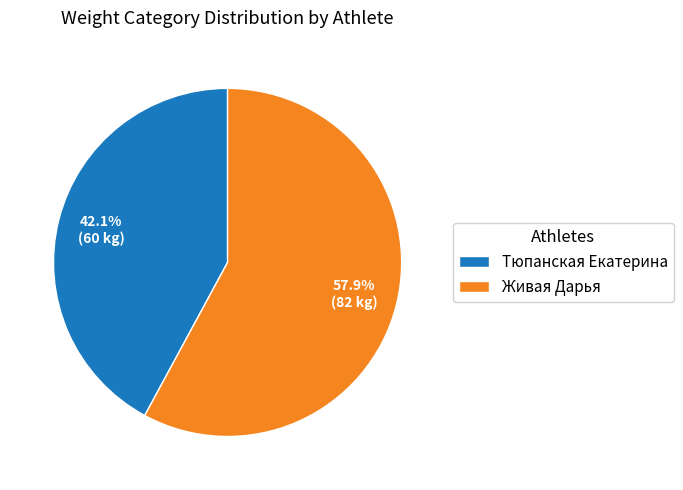

Is there a majority slice in this chart?

Yes